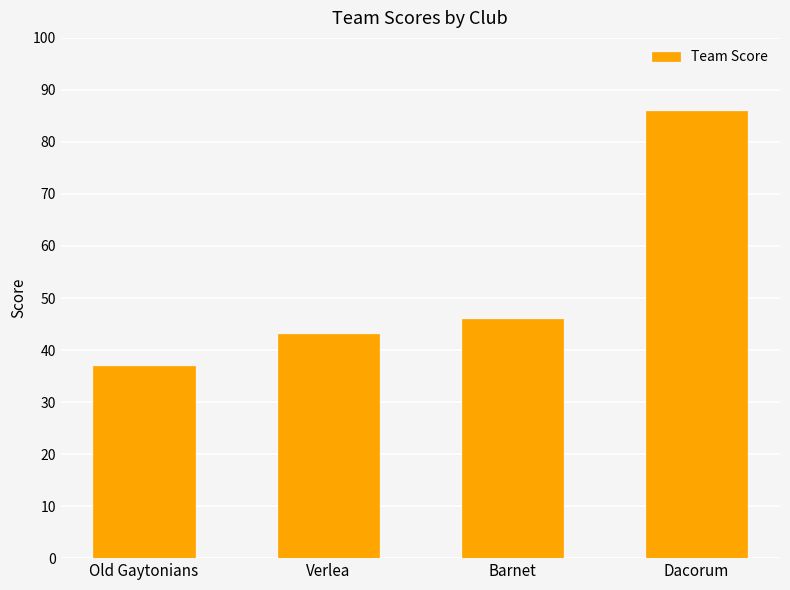

List the labels in order of value, largest first.

Dacorum, Barnet, Verlea, Old Gaytonians